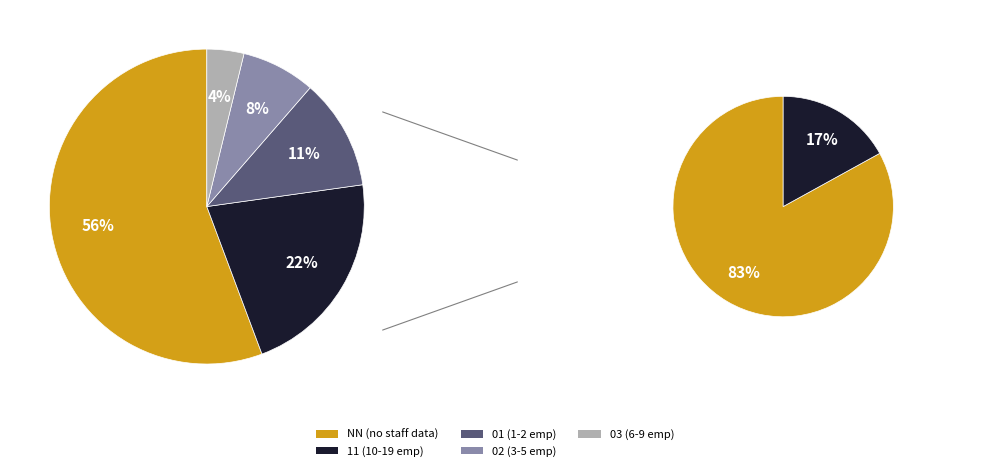

To the nearest percent, what is the average slice percentage?

14%